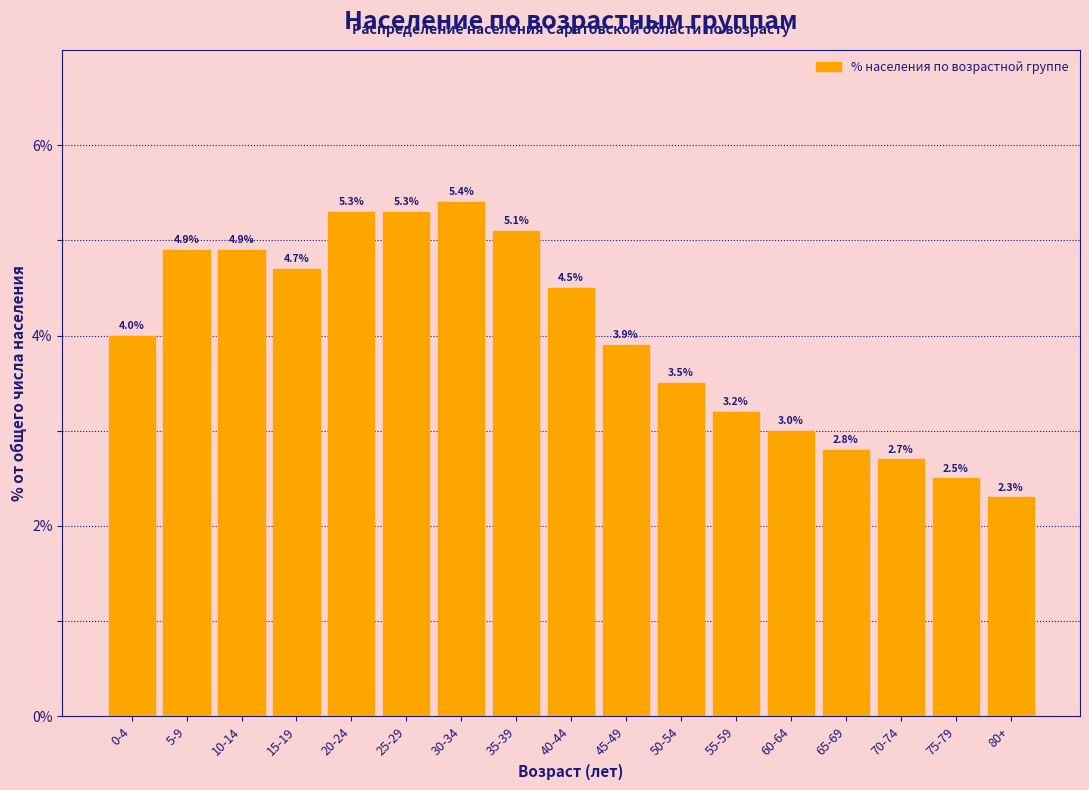

Reading right to left, transcribe all the data shown in this chart.

80+=2.3	75-79=2.5	70-74=2.7	65-69=2.8	60-64=3.0	55-59=3.2	50-54=3.5	45-49=3.9	40-44=4.5	35-39=5.1	30-34=5.4	25-29=5.3	20-24=5.3	15-19=4.7	10-14=4.9	5-9=4.9	0-4=4.0